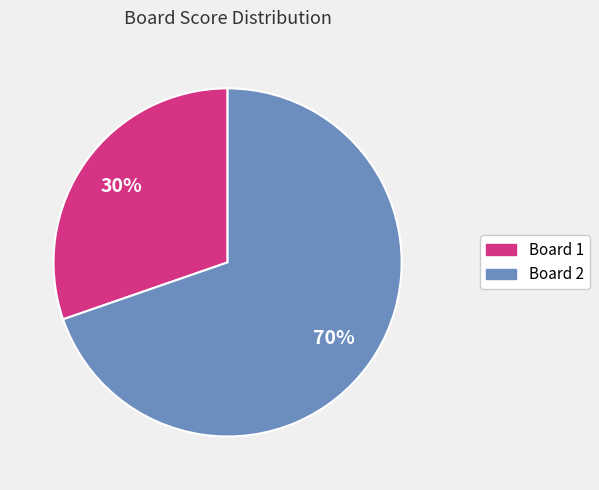

Which category has the biggest portion of the pie?

Board 2